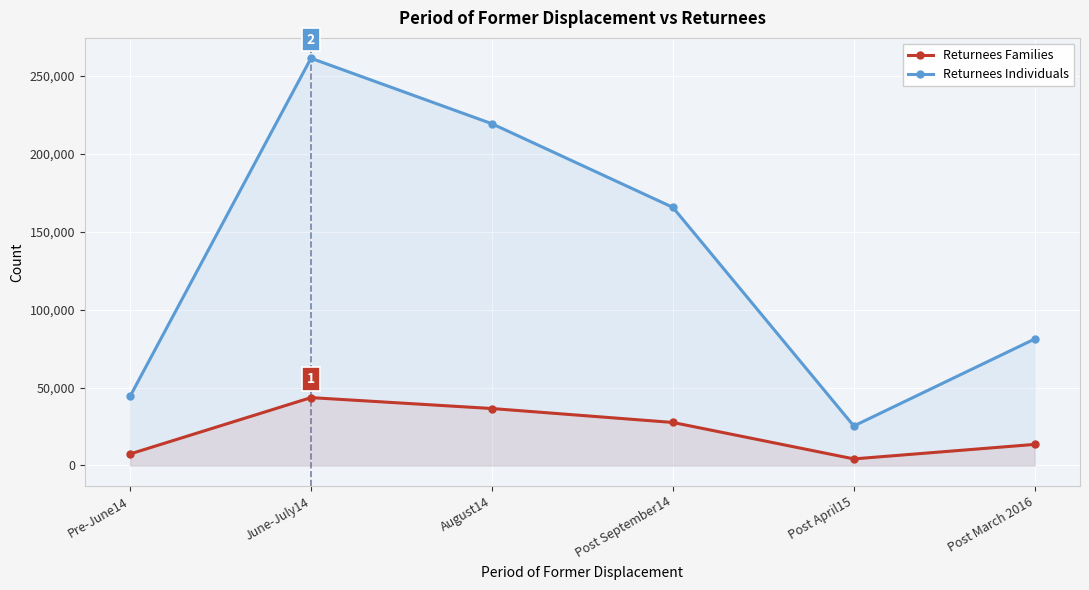

Which series changed the most between August14 and Post September14?

Returnees Individuals